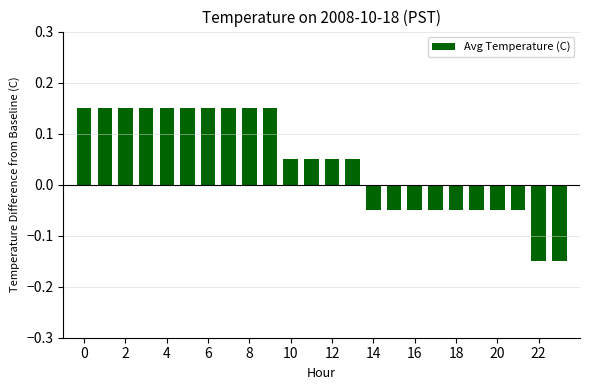

What is the difference between the maximum and second lowest values?

0.3